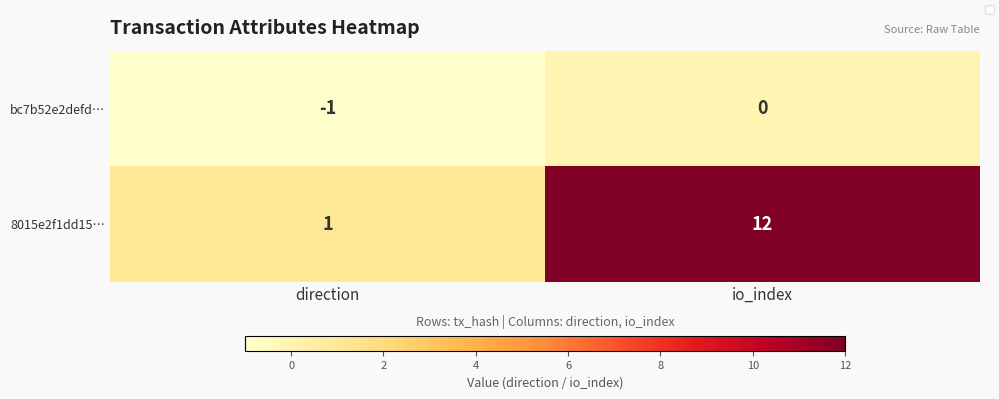

What is the total value across all series at io_index?

12